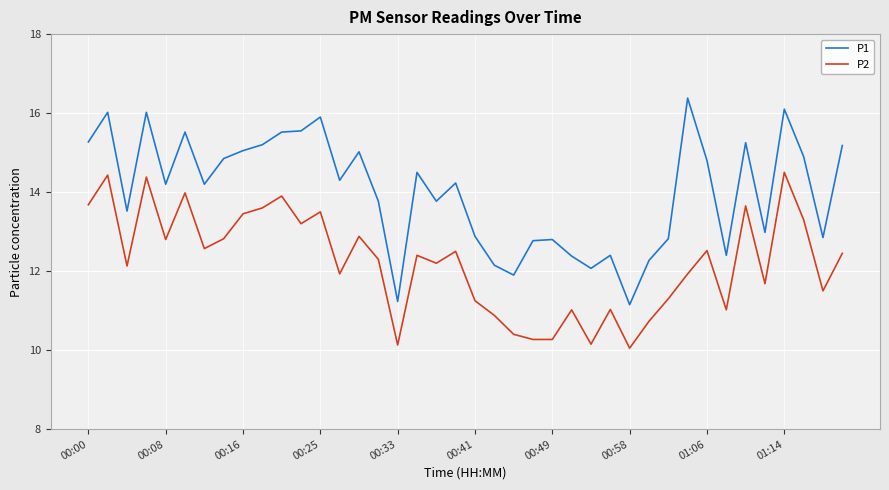

Which series has the largest range (max minus min)?

P1